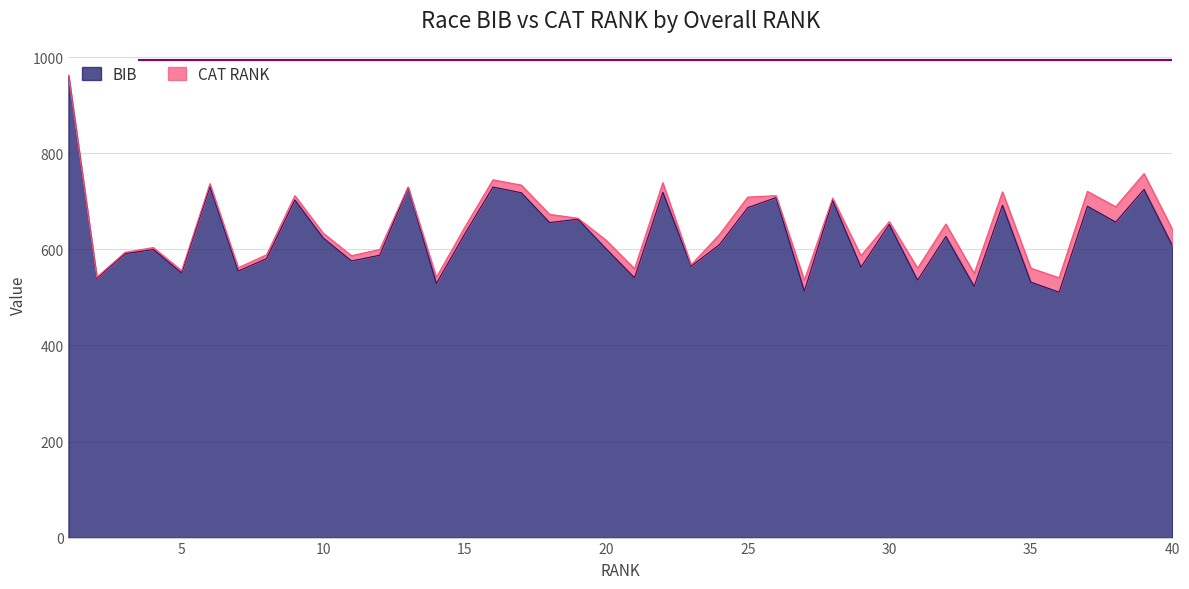

Where is the first local minimum?

2